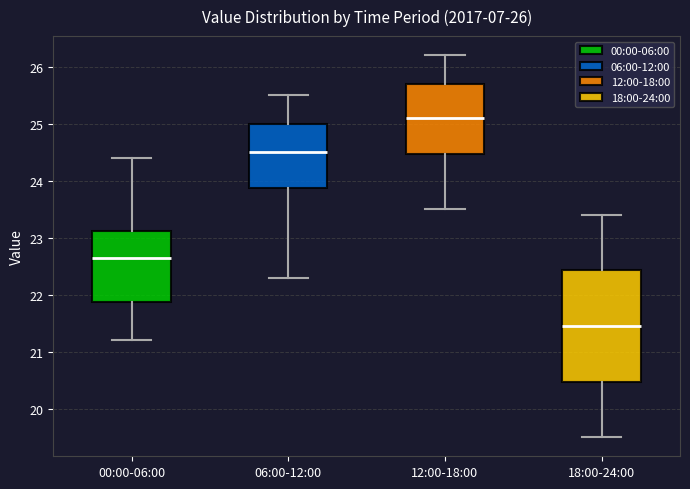

Comparing the boxes themselves (not the whiskers), which one is the tallest?

18:00-24:00